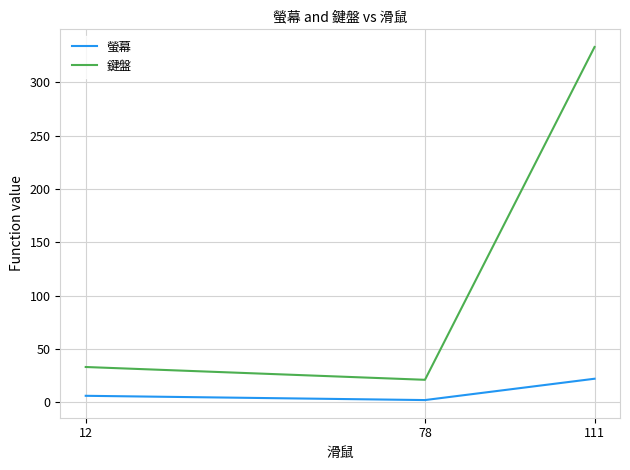

At which category is the sum across all series the highest?

111